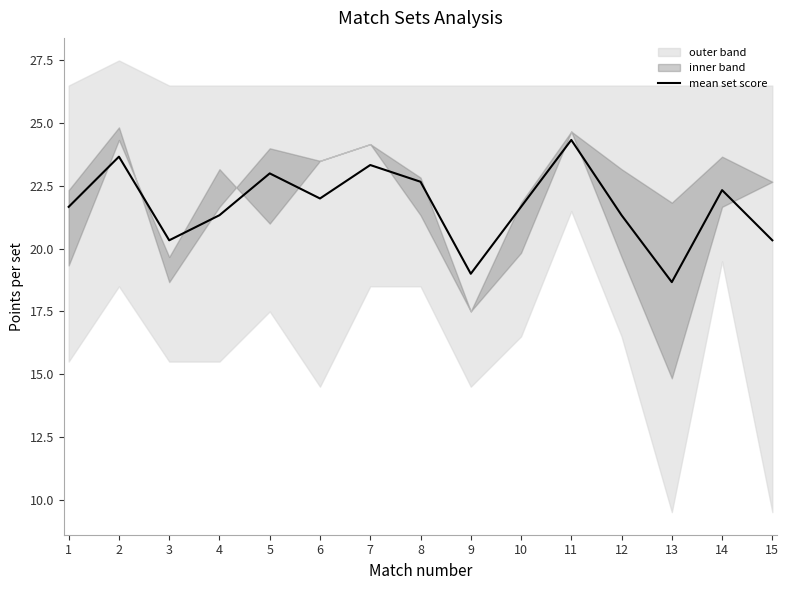

At which category does the data reach its first local peak?

2